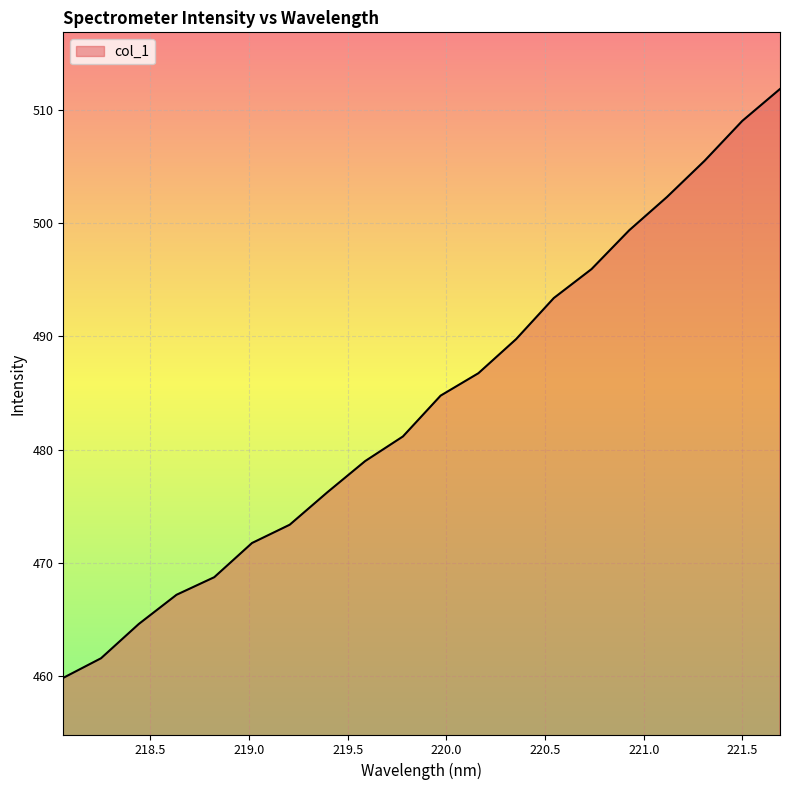

What is the greatest value displayed?

511.8